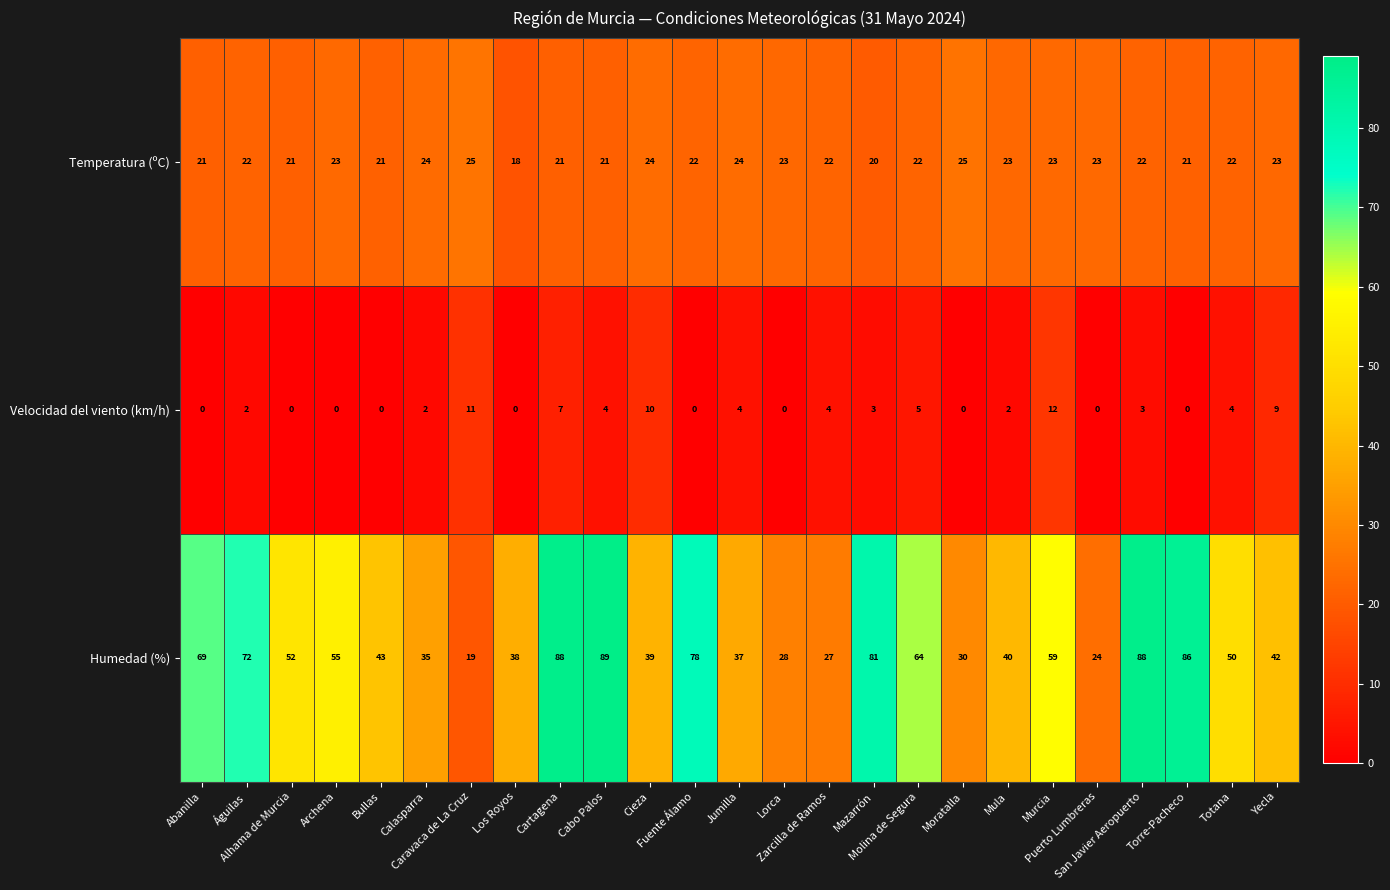

Which series has the largest total across all categories?

Humedad (%)